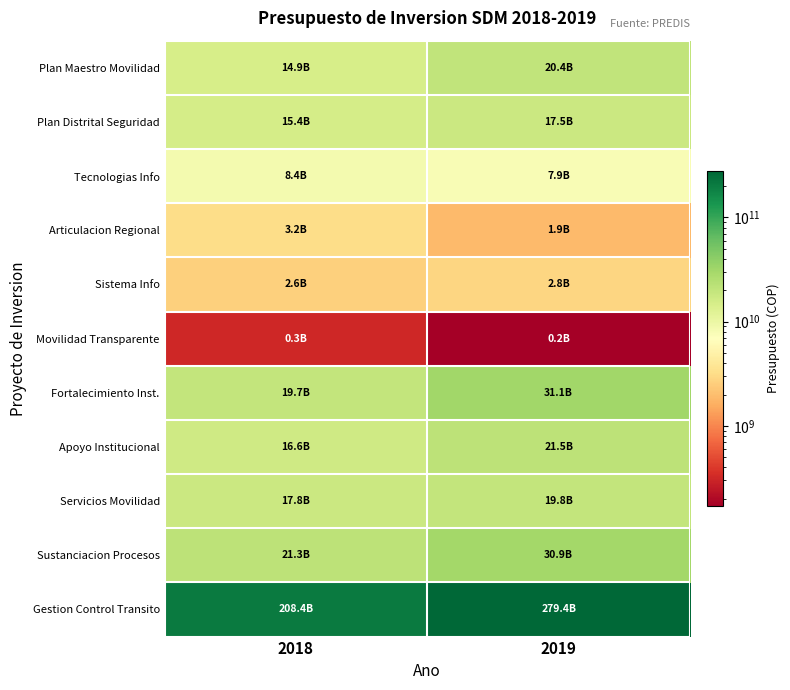

What is the minimum value shown in the chart?

169258000